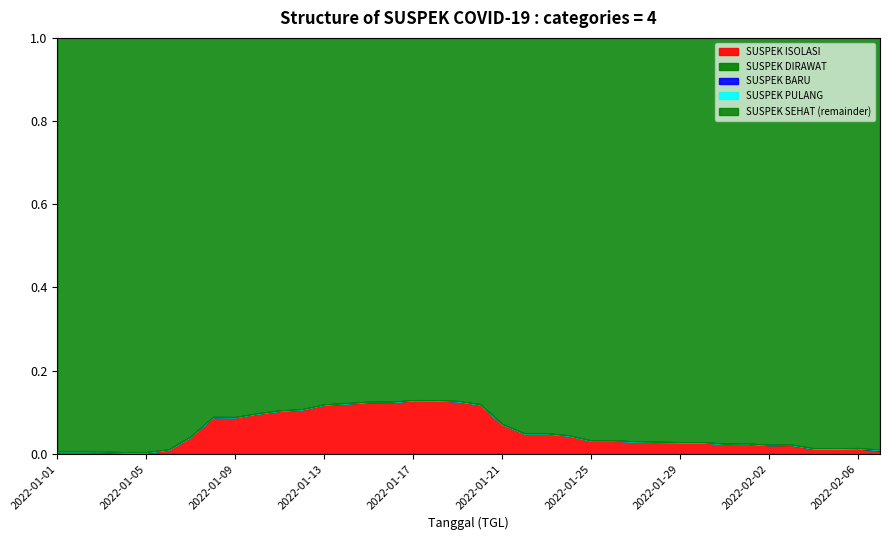

Is the value of SUSPEK PULANG at 2022-01-25 greater than the value of SUSPEK ISOLASI at 2022-03-19?

No